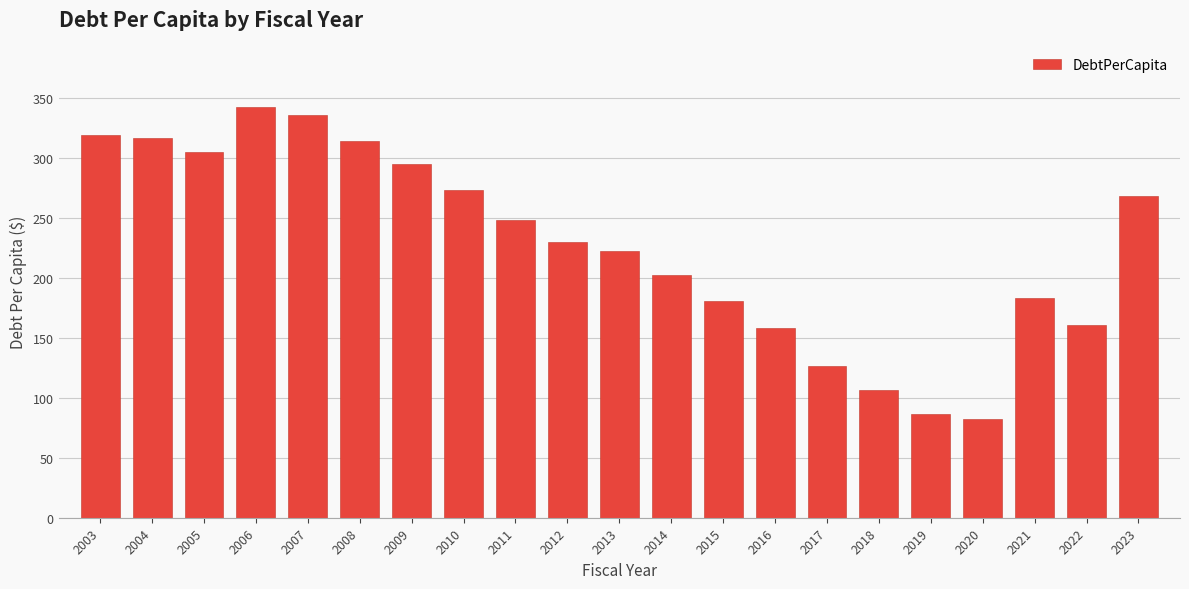

Reading right to left, transcribe all the data shown in this chart.

268.5	160.8	183.4	82.0	86.9	106.6	126.2	158.4	180.5	202.2	222.6	230.1	248.8	273.3	295.0	314.0	336.3	342.7	305.2	317.2	319.2